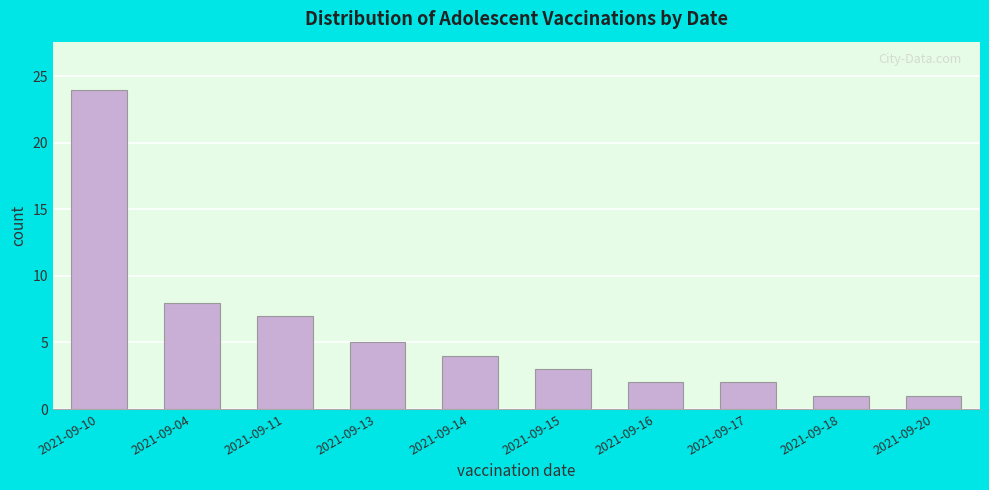

Reading left to right, extract all data points from this chart.

2021-09-10=24	2021-09-04=8	2021-09-11=7	2021-09-13=5	2021-09-14=4	2021-09-15=3	2021-09-16=2	2021-09-17=2	2021-09-18=1	2021-09-20=1